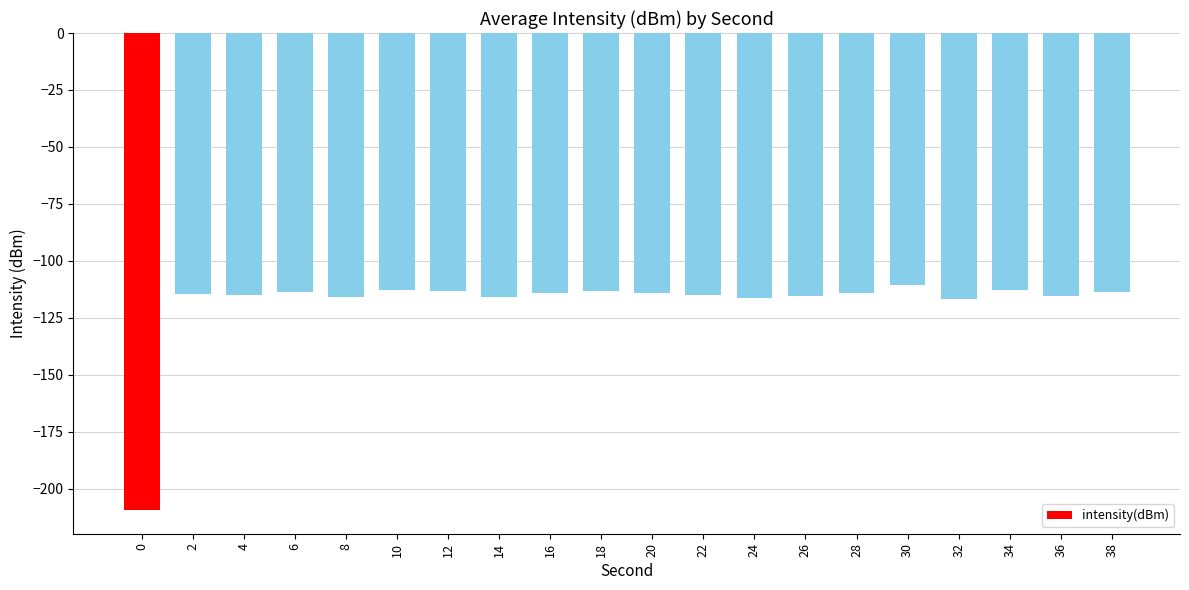

What is the difference between the values at 22 and 12?

1.9